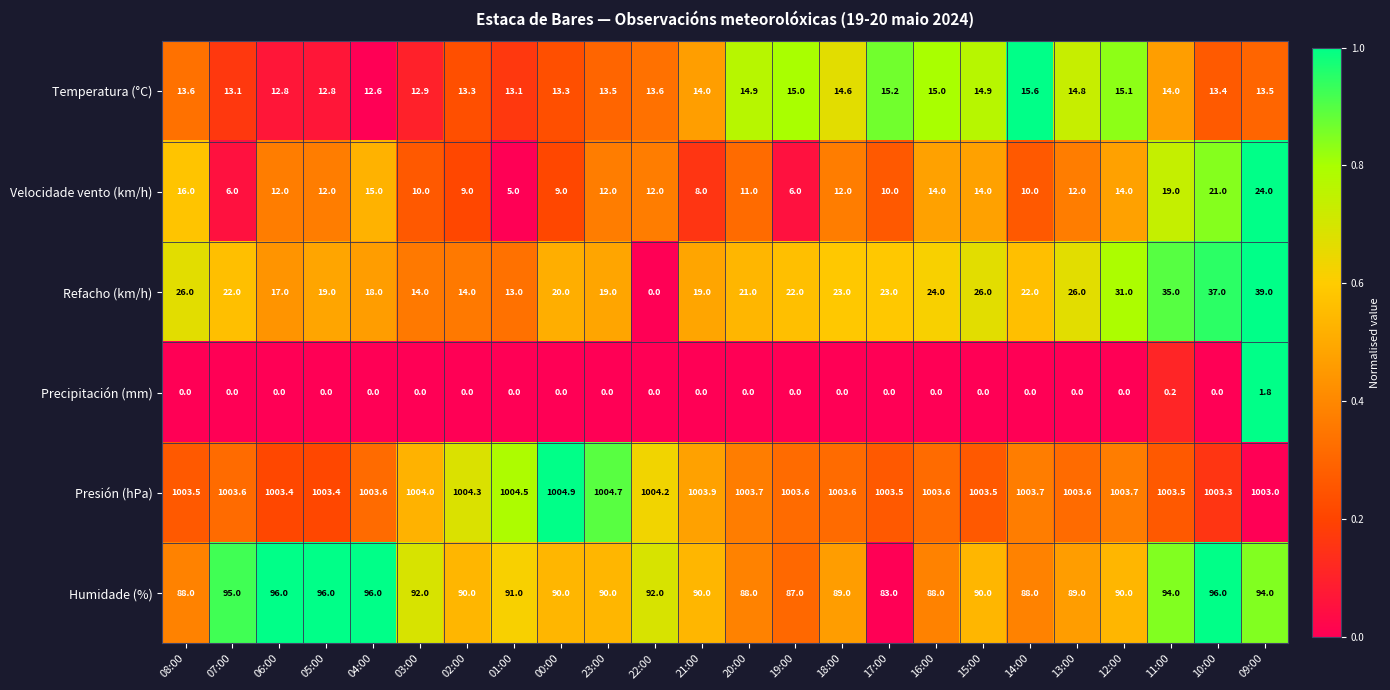

At how many categories does at least one series exceed 0?

24